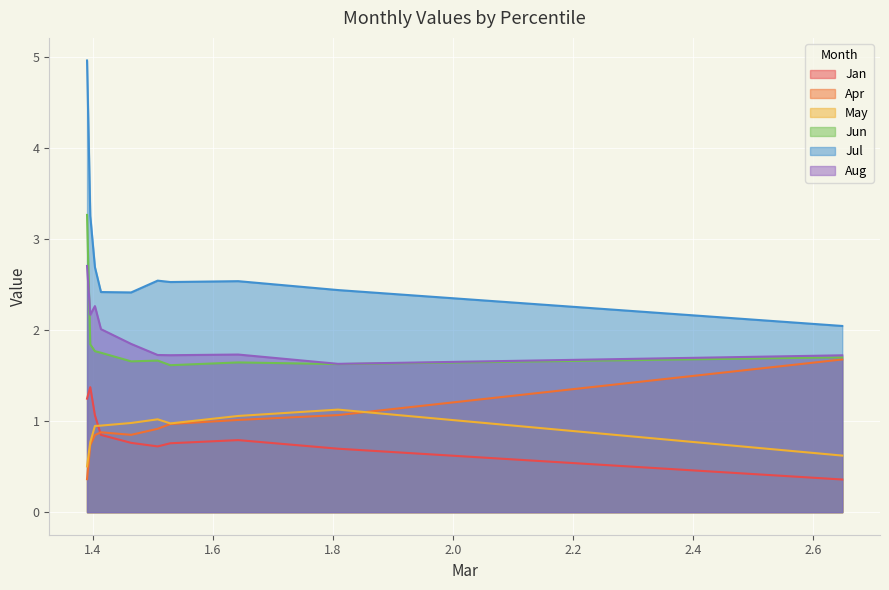

Does the chart display data point markers on the line(s)?

No